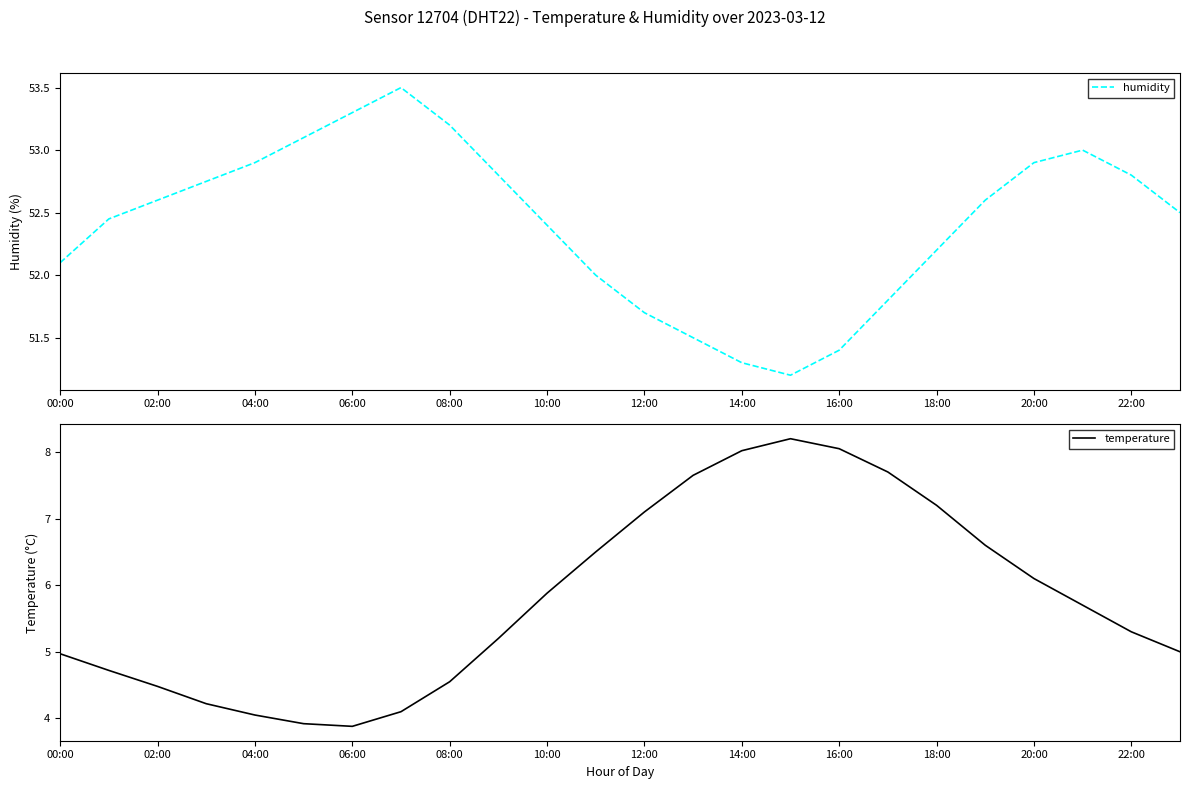

How many lines are shown in the chart?

2